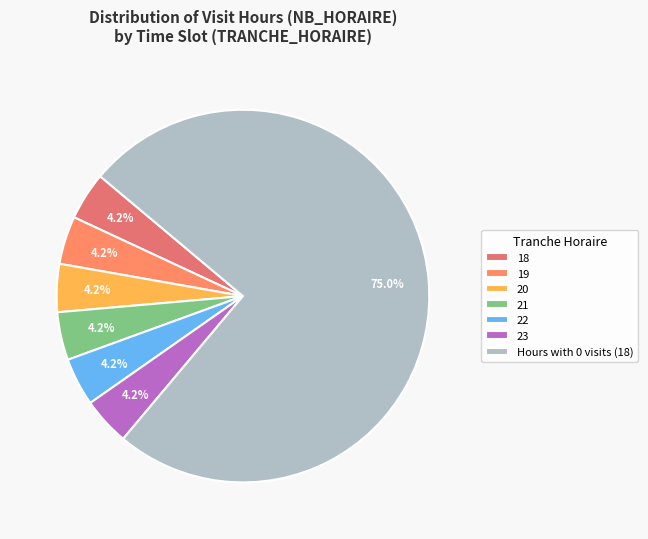

Is there a majority slice in this chart?

Yes